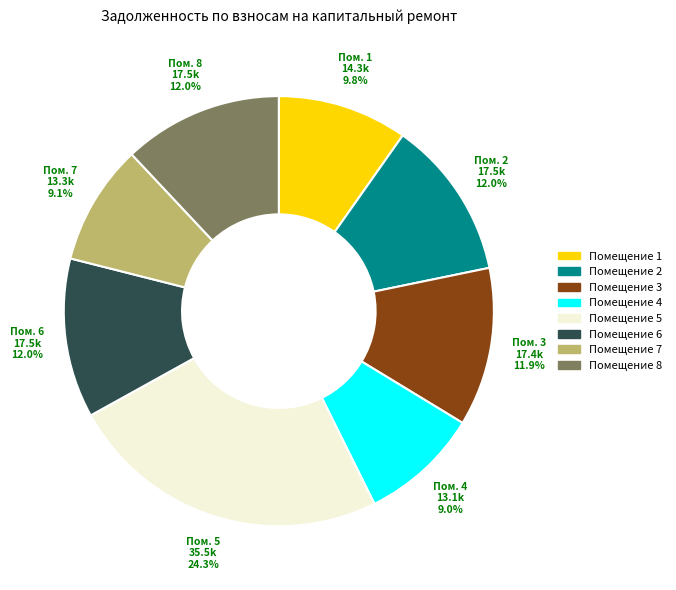

Is there a majority slice in this chart?

No